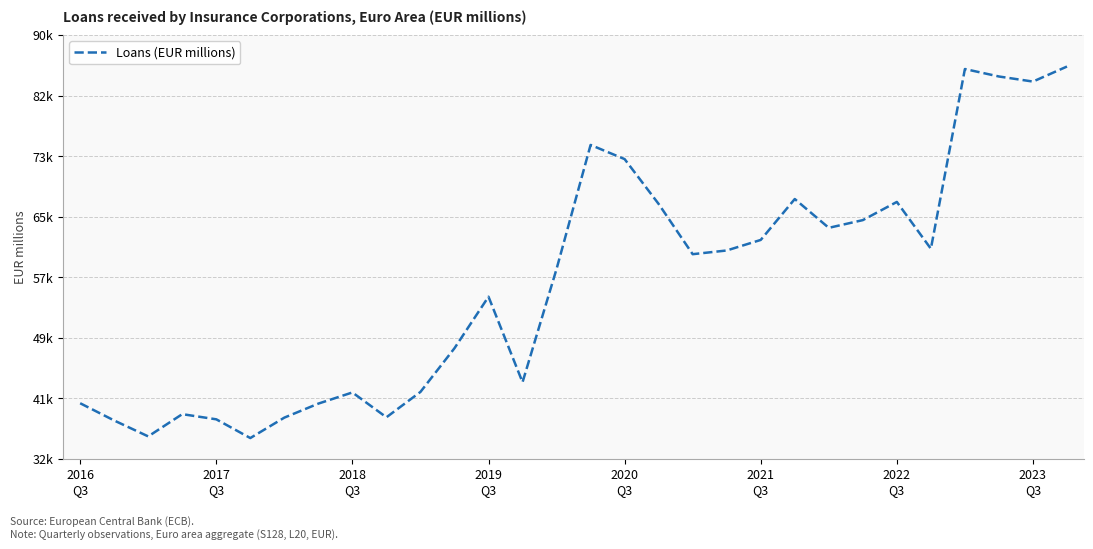

How many interior local peaks (higher than both neighbors) does the data have?

7